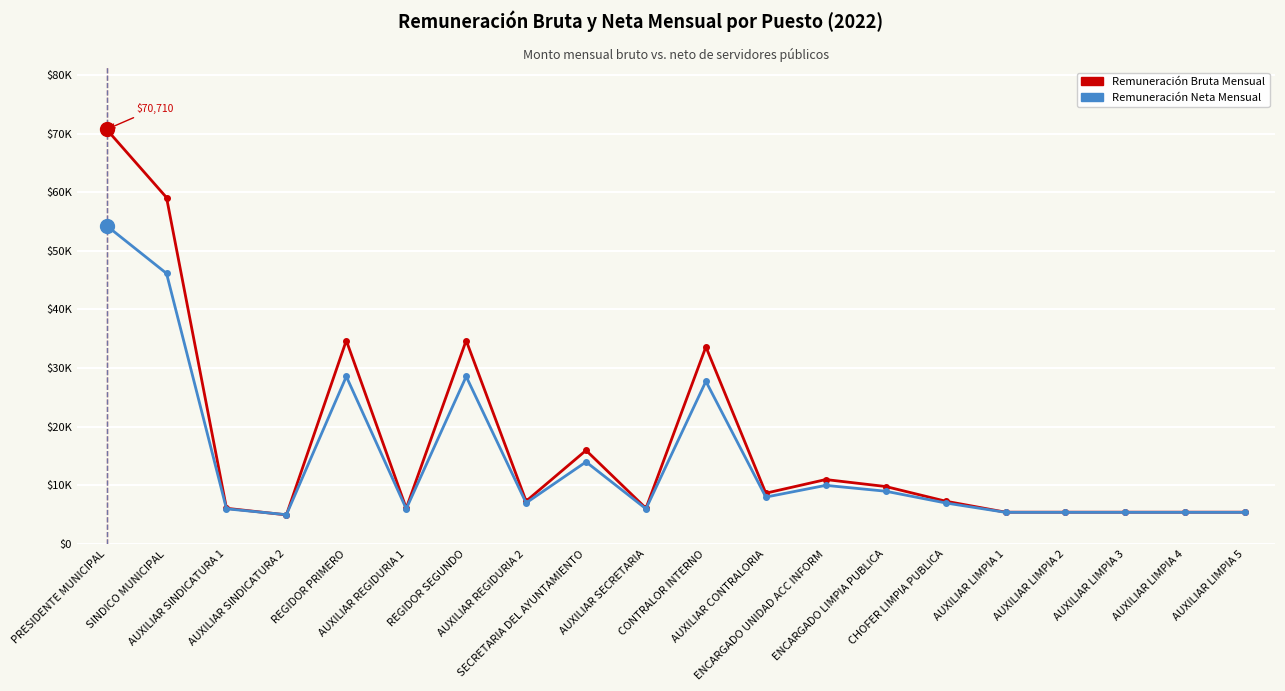

True or false: Remuneración Bruta Mensual has more than 1 points higher than both neighbors.

True